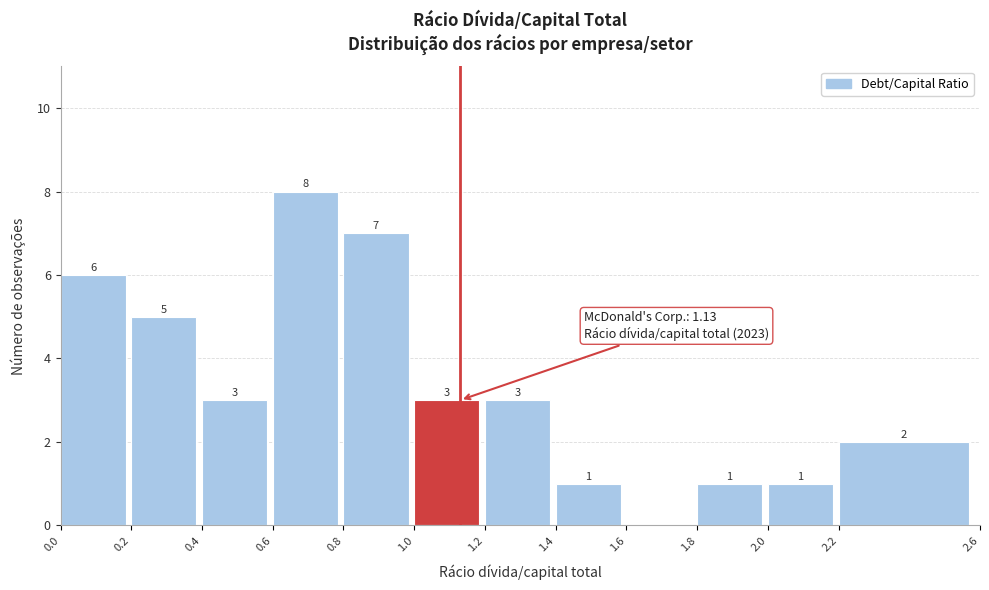

Which range on the x-axis has the tallest bar?

0.6 to 0.8